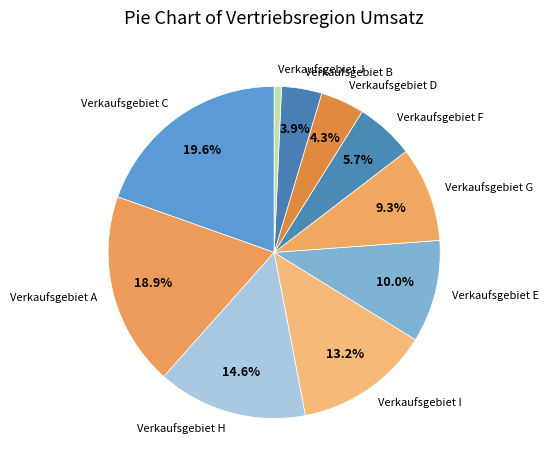

To the nearest percent, what is the difference between the largest and smallest slice percentages?

19%